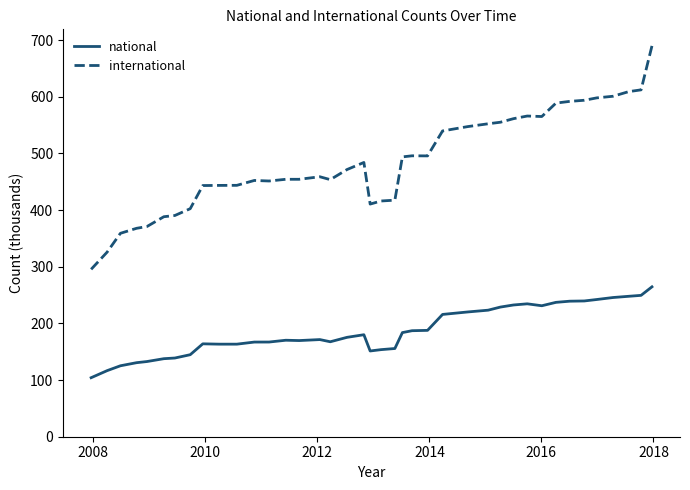

How many values in the national series exceed 175?

20